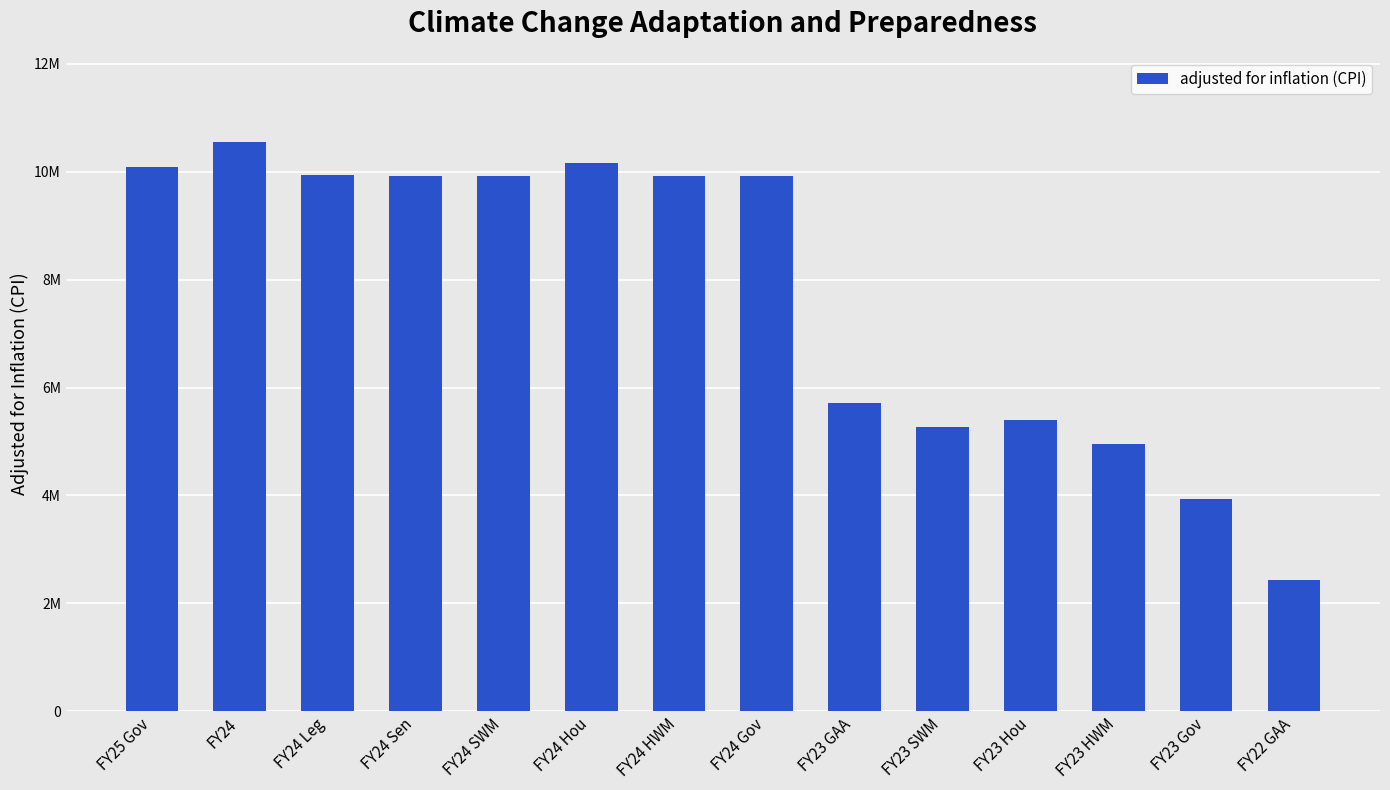

What is the smallest value displayed?

2429110